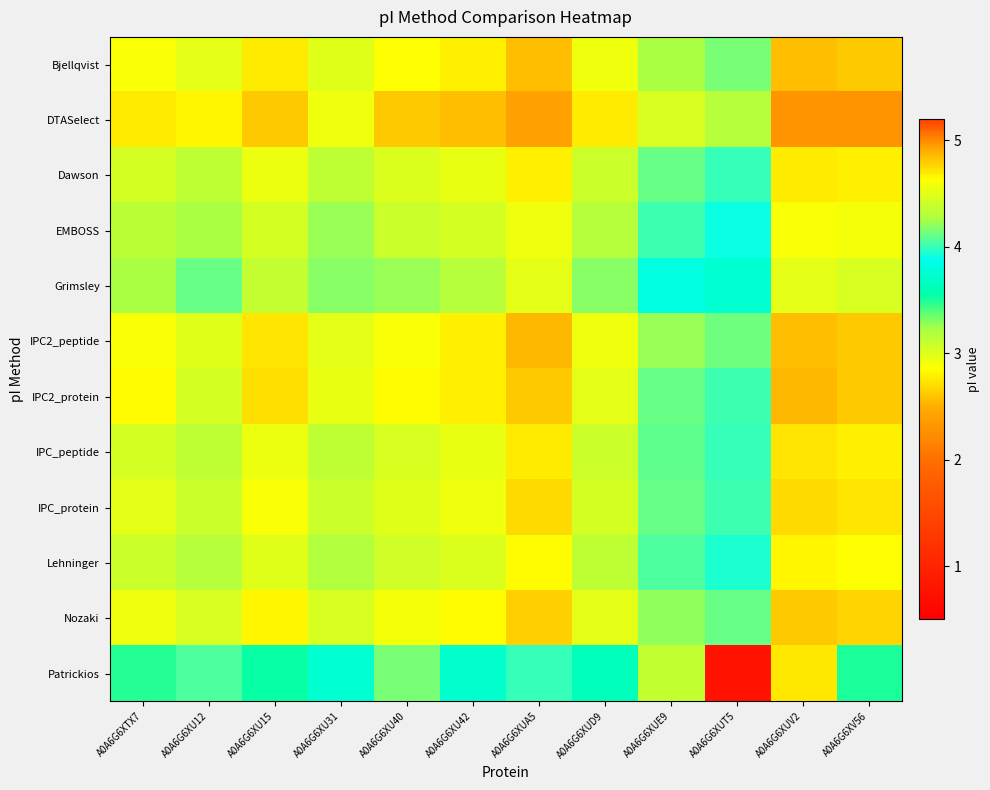

Which series has the widest spread of values?

Patrickios